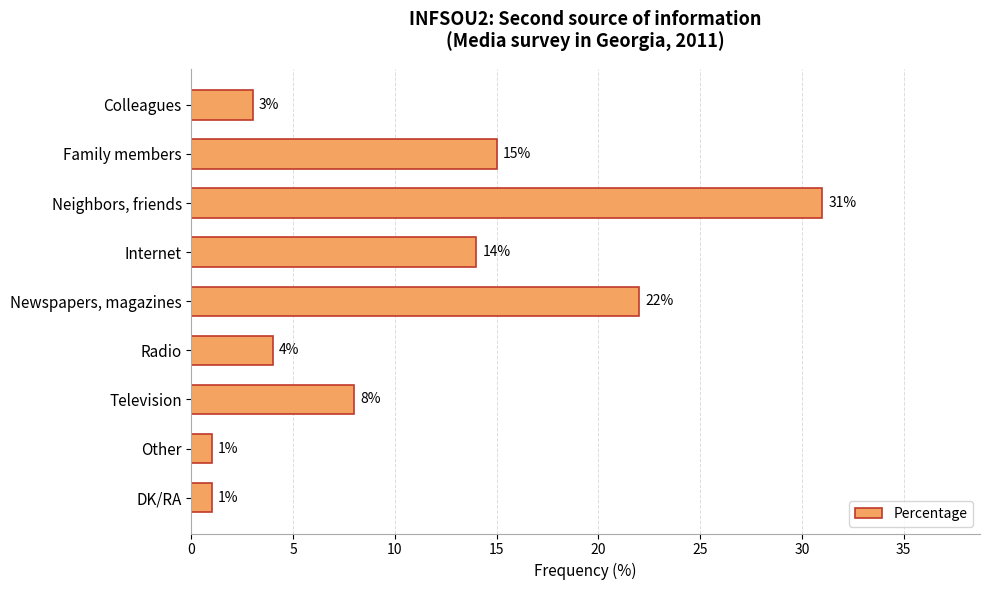

How many data points are less than 8?

4